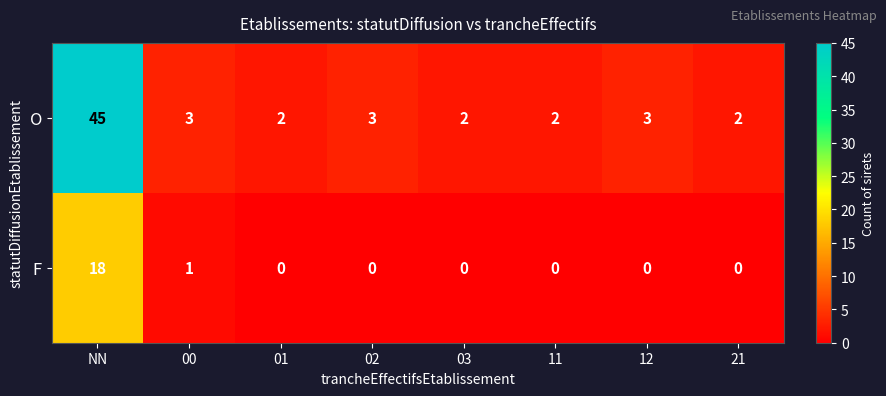

The value of O at 01 is 3. True or false?

False